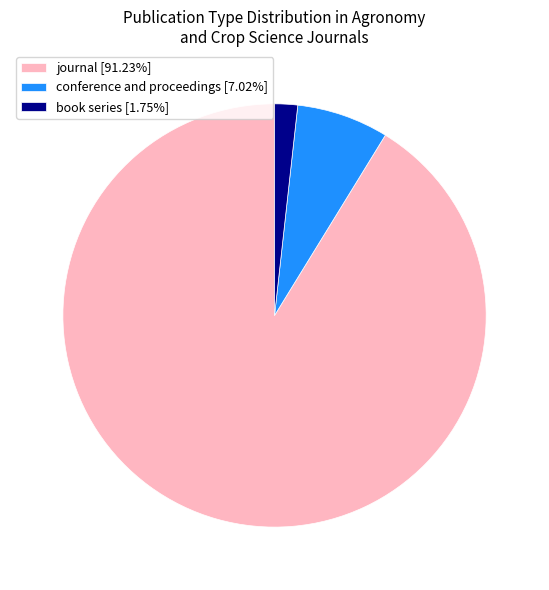

What is the ratio of the value at conference and proceedings to the value at book series?

4.0